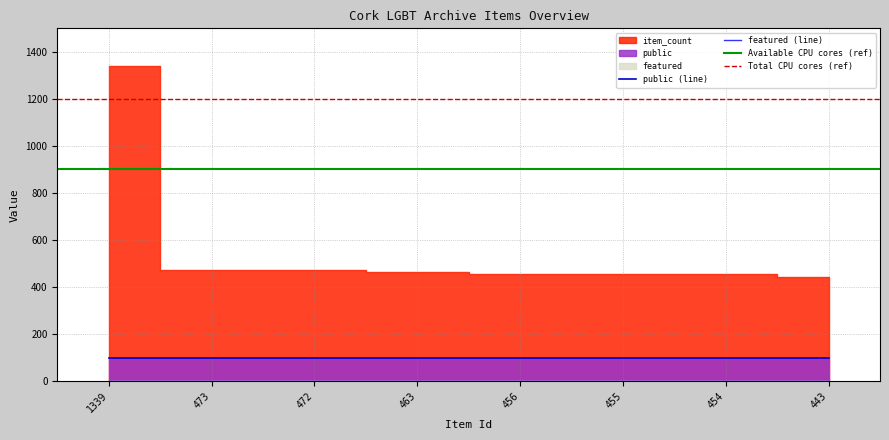

At how many categories does at least one series exceed 20?

8